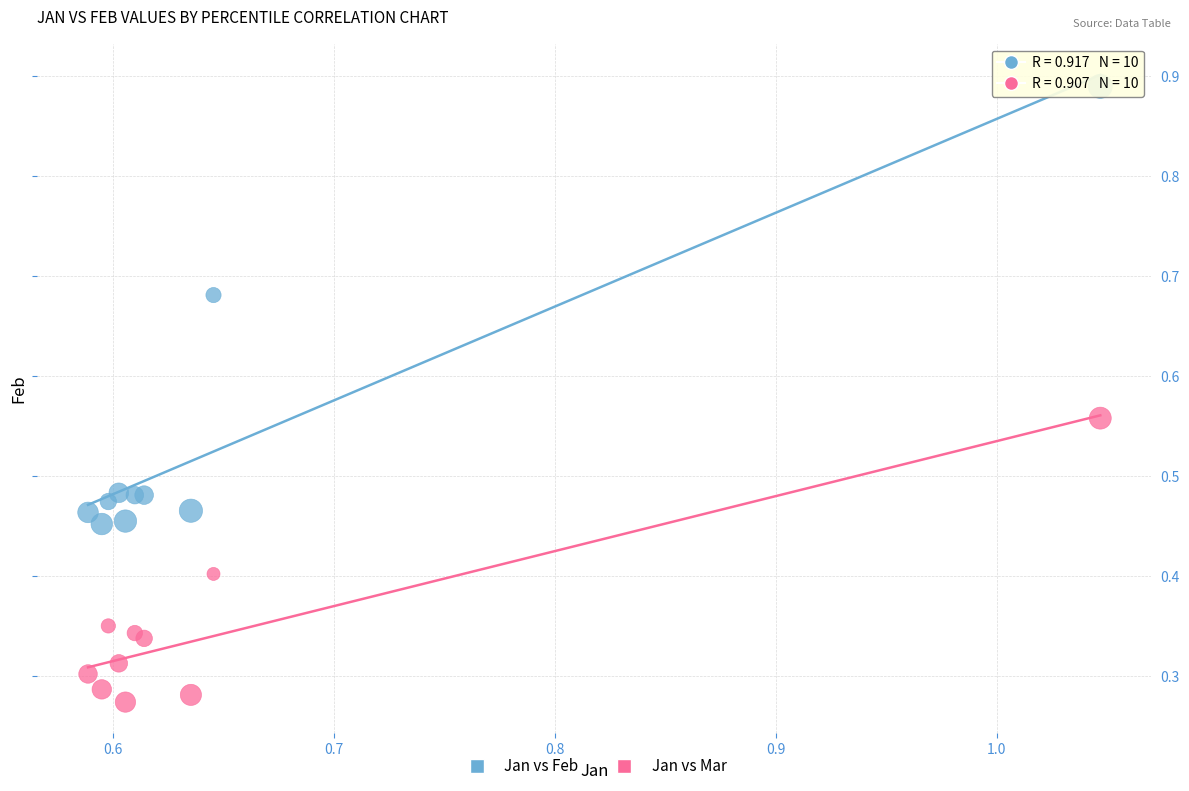

Which series contains the lowest Y value?

Jan vs Mar